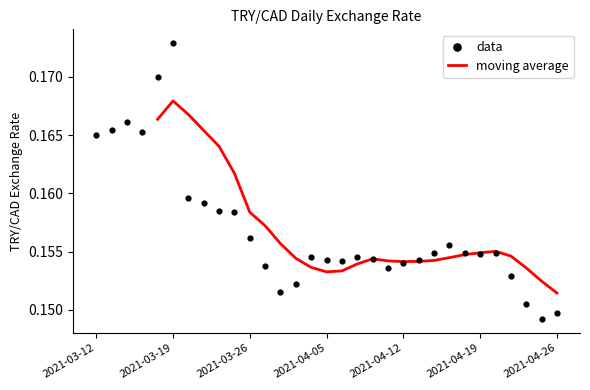

Is the value of data at 14 greater than the value of moving average at 19?

Yes